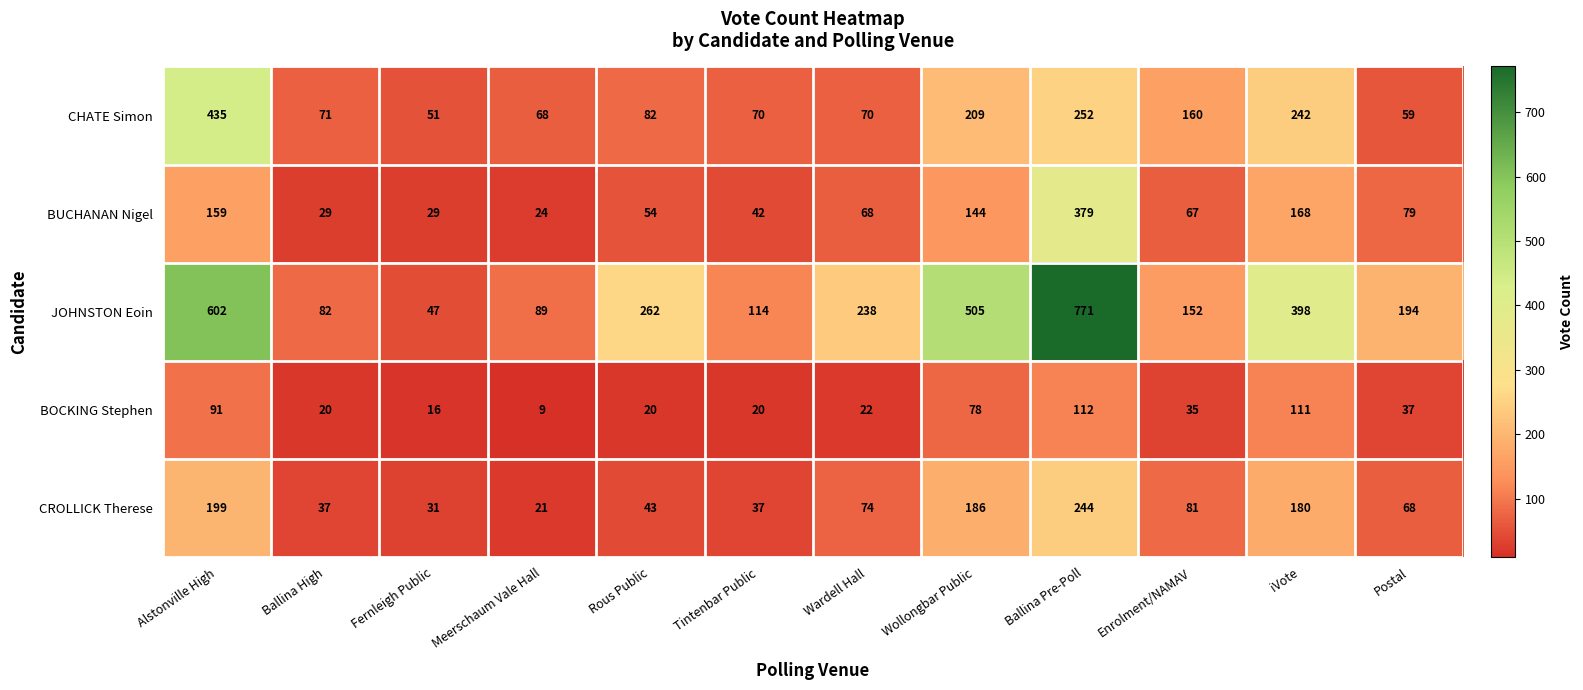

Which series has the largest range (max minus min)?

JOHNSTON Eoin